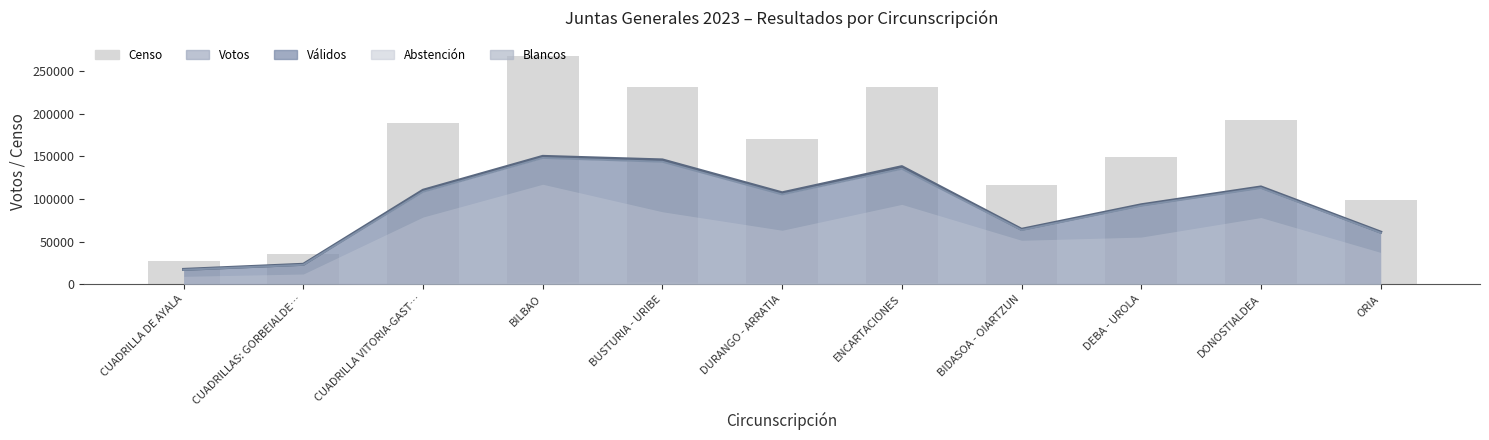

List the labels in order of value, smallest first.

CUADRILLA DE AYALA, CUADRILLAS: GORBEIALDE…, ORIA, BIDASOA - OIARTZUN, DEBA - UROLA, DURANGO - ARRATIA, CUADRILLA VITORIA-GAST…, DONOSTIALDEA, BUSTURIA - URIBE, ENCARTACIONES, BILBAO